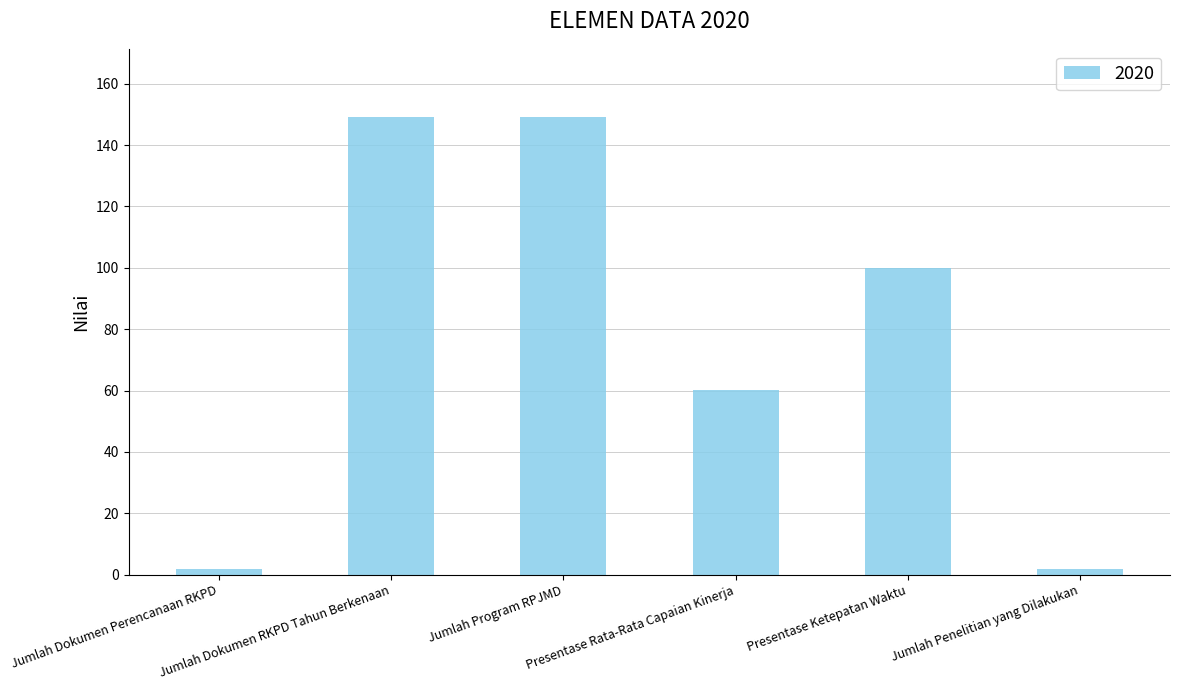

What is the sum of the values at Jumlah Penelitian yang Dilakukan and Jumlah Dokumen Perencanaan RKPD?

4.0